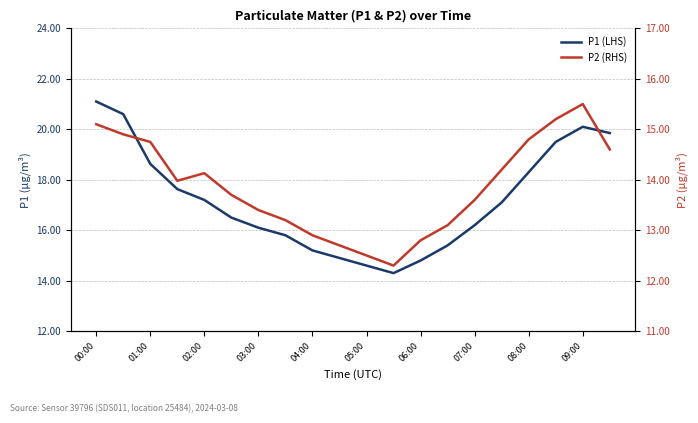

Which series changed the most between 07:00 and 09:00?

P1 (LHS)